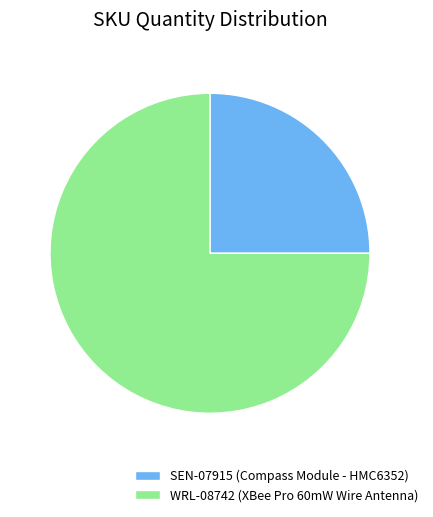

The WRL-08742 (XBee Pro 60mW Wire Antenna) slice represents 80% of the pie. True or false?

False